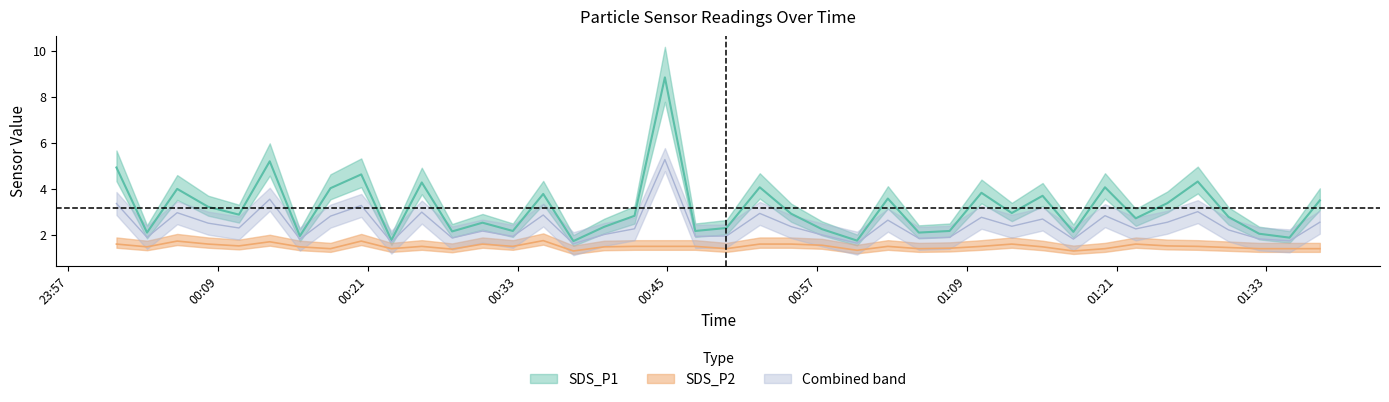

Which series has the largest total across all categories?

SDS_P1